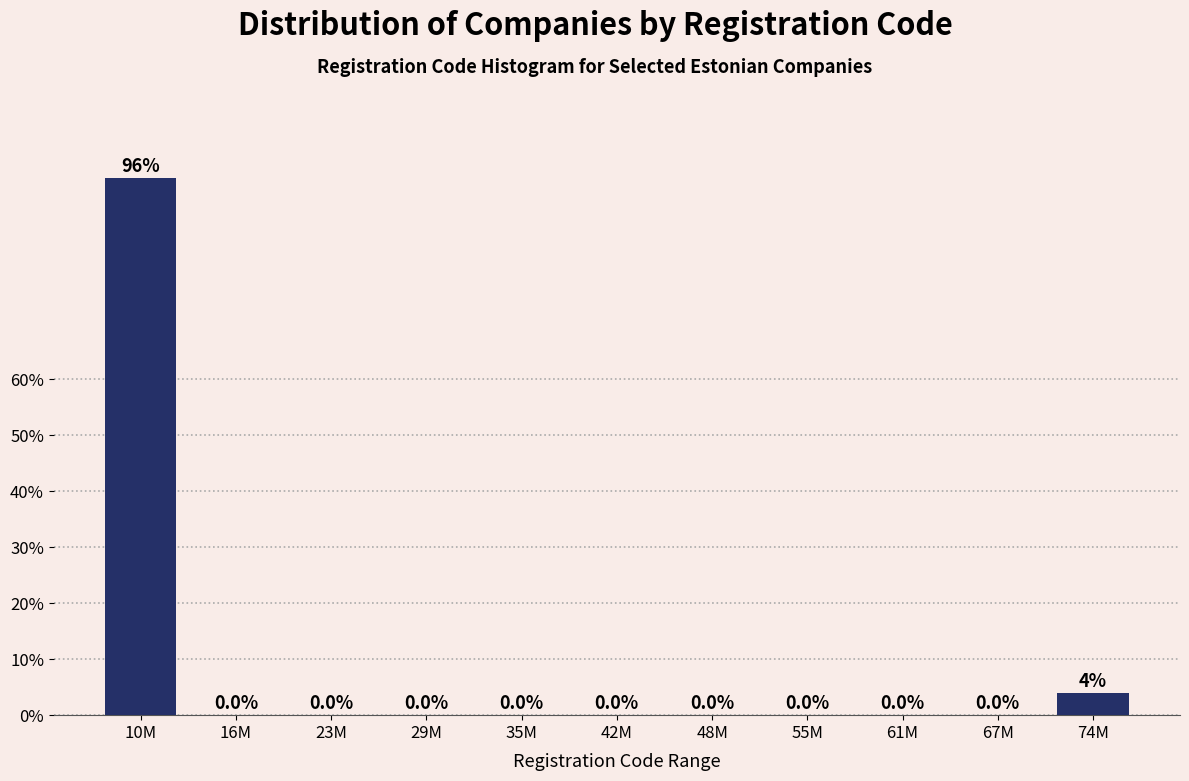

Reading left to right, what are all the values shown in this chart?

10M=96	16M=0	23M=0	29M=0	35M=0	42M=0	48M=0	55M=0	61M=0	67M=0	74M=4